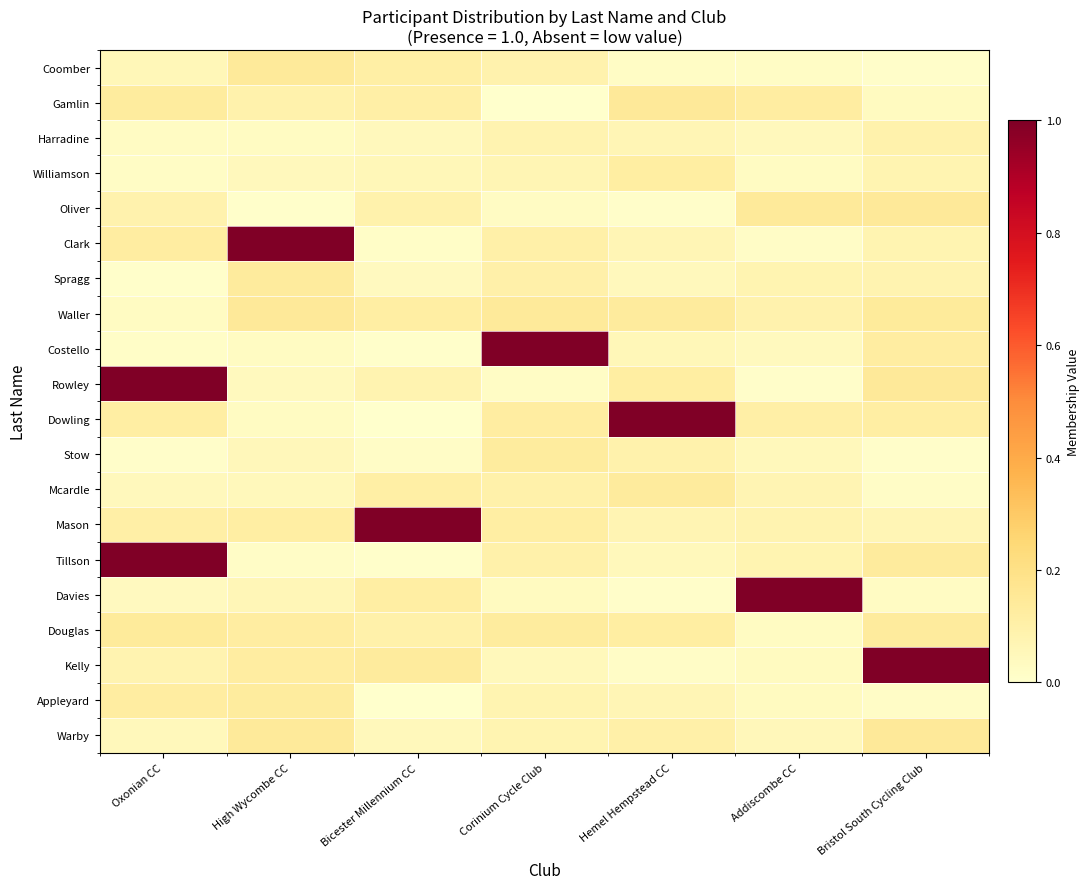

Reading right to left, extract all data points from this chart.

Coomber: Bristol South Cycling Club=0.0	Addiscombe CC=0.0	Hemel Hempstead CC=0.0	Corinium Cycle Club=0.1	Bicester Millennium CC=0.1	High Wycombe CC=0.1	Oxonian CC=0.1
Gamlin: Bristol South Cycling Club=0.0	Addiscombe CC=0.1	Hemel Hempstead CC=0.1	Corinium Cycle Club=0.0	Bicester Millennium CC=0.1	High Wycombe CC=0.1	Oxonian CC=0.1
Harradine: Bristol South Cycling Club=0.1	Addiscombe CC=0.0	Hemel Hempstead CC=0.1	Corinium Cycle Club=0.1	Bicester Millennium CC=0.0	High Wycombe CC=0.0	Oxonian CC=0.0
Williamson: Bristol South Cycling Club=0.1	Addiscombe CC=0.0	Hemel Hempstead CC=0.1	Corinium Cycle Club=0.1	Bicester Millennium CC=0.1	High Wycombe CC=0.0	Oxonian CC=0.0
Oliver: Bristol South Cycling Club=0.1	Addiscombe CC=0.1	Hemel Hempstead CC=0.0	Corinium Cycle Club=0.0	Bicester Millennium CC=0.1	High Wycombe CC=0.0	Oxonian CC=0.1
Clark: Bristol South Cycling Club=0.1	Addiscombe CC=0.0	Hemel Hempstead CC=0.1	Corinium Cycle Club=0.1	Bicester Millennium CC=0.0	High Wycombe CC=1.0	Oxonian CC=0.1
Spragg: Bristol South Cycling Club=0.1	Addiscombe CC=0.1	Hemel Hempstead CC=0.0	Corinium Cycle Club=0.1	Bicester Millennium CC=0.0	High Wycombe CC=0.1	Oxonian CC=0.0
Waller: Bristol South Cycling Club=0.1	Addiscombe CC=0.1	Hemel Hempstead CC=0.1	Corinium Cycle Club=0.1	Bicester Millennium CC=0.1	High Wycombe CC=0.1	Oxonian CC=0.0
Costello: Bristol South Cycling Club=0.1	Addiscombe CC=0.0	Hemel Hempstead CC=0.1	Corinium Cycle Club=1.0	Bicester Millennium CC=0.0	High Wycombe CC=0.0	Oxonian CC=0.0
Rowley: Bristol South Cycling Club=0.1	Addiscombe CC=0.0	Hemel Hempstead CC=0.1	Corinium Cycle Club=0.0	Bicester Millennium CC=0.1	High Wycombe CC=0.0	Oxonian CC=1.0
Dowling: Bristol South Cycling Club=0.1	Addiscombe CC=0.1	Hemel Hempstead CC=1.0	Corinium Cycle Club=0.1	Bicester Millennium CC=0.0	High Wycombe CC=0.0	Oxonian CC=0.1
Stow: Bristol South Cycling Club=0.0	Addiscombe CC=0.0	Hemel Hempstead CC=0.1	Corinium Cycle Club=0.1	Bicester Millennium CC=0.0	High Wycombe CC=0.1	Oxonian CC=0.0
Mcardle: Bristol South Cycling Club=0.0	Addiscombe CC=0.1	Hemel Hempstead CC=0.1	Corinium Cycle Club=0.1	Bicester Millennium CC=0.1	High Wycombe CC=0.0	Oxonian CC=0.0
Mason: Bristol South Cycling Club=0.1	Addiscombe CC=0.1	Hemel Hempstead CC=0.1	Corinium Cycle Club=0.1	Bicester Millennium CC=1.0	High Wycombe CC=0.1	Oxonian CC=0.1
Tillson: Bristol South Cycling Club=0.1	Addiscombe CC=0.1	Hemel Hempstead CC=0.0	Corinium Cycle Club=0.1	Bicester Millennium CC=0.0	High Wycombe CC=0.0	Oxonian CC=1.0
Davies: Bristol South Cycling Club=0.0	Addiscombe CC=1.0	Hemel Hempstead CC=0.0	Corinium Cycle Club=0.0	Bicester Millennium CC=0.1	High Wycombe CC=0.1	Oxonian CC=0.0
Douglas: Bristol South Cycling Club=0.1	Addiscombe CC=0.0	Hemel Hempstead CC=0.1	Corinium Cycle Club=0.1	Bicester Millennium CC=0.1	High Wycombe CC=0.1	Oxonian CC=0.1
Kelly: Bristol South Cycling Club=1.0	Addiscombe CC=0.0	Hemel Hempstead CC=0.0	Corinium Cycle Club=0.0	Bicester Millennium CC=0.1	High Wycombe CC=0.1	Oxonian CC=0.1
Appleyard: Bristol South Cycling Club=0.0	Addiscombe CC=0.0	Hemel Hempstead CC=0.1	Corinium Cycle Club=0.1	Bicester Millennium CC=0.0	High Wycombe CC=0.1	Oxonian CC=0.1
Warby: Bristol South Cycling Club=0.1	Addiscombe CC=0.1	Hemel Hempstead CC=0.1	Corinium Cycle Club=0.1	Bicester Millennium CC=0.0	High Wycombe CC=0.1	Oxonian CC=0.1